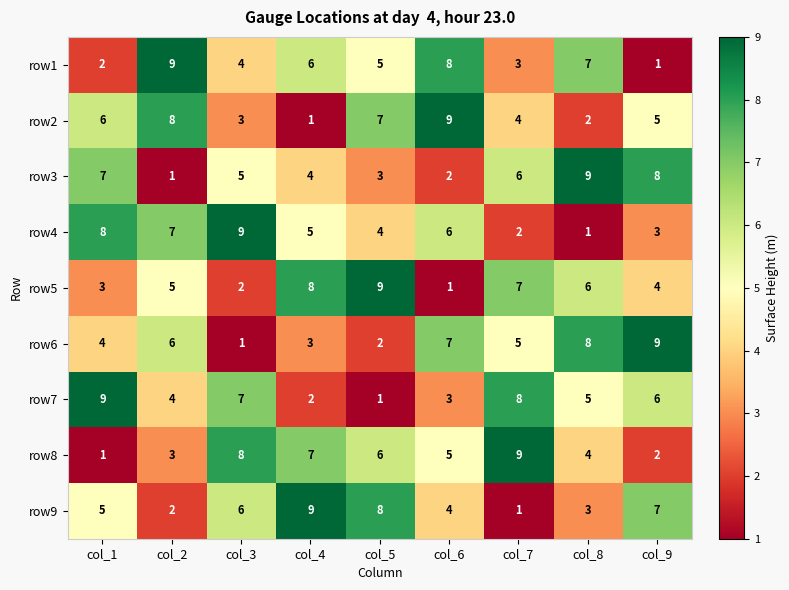

Count the number of categories in the chart.

9